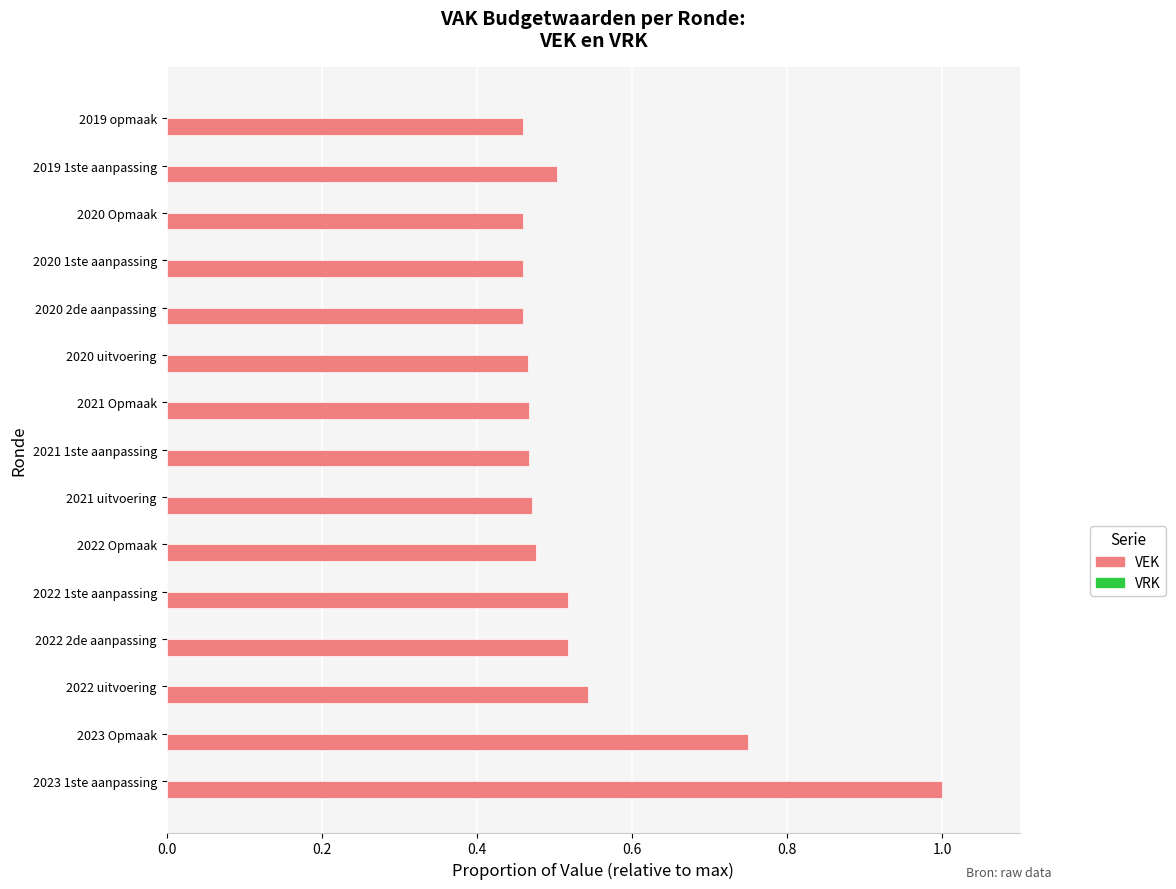

Which has a higher value, 2019 1ste aanpassing or 2021 1ste aanpassing?

2019 1ste aanpassing